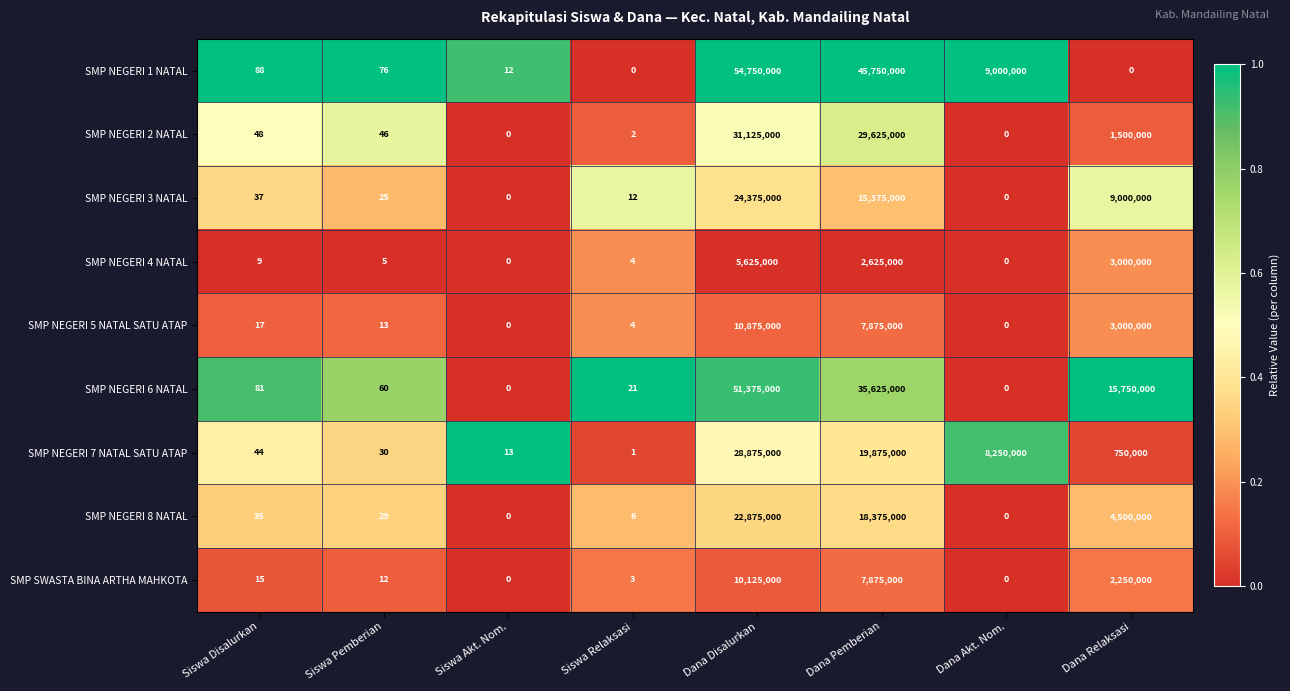

At which category is the sum across all series the highest?

Dana Disalurkan